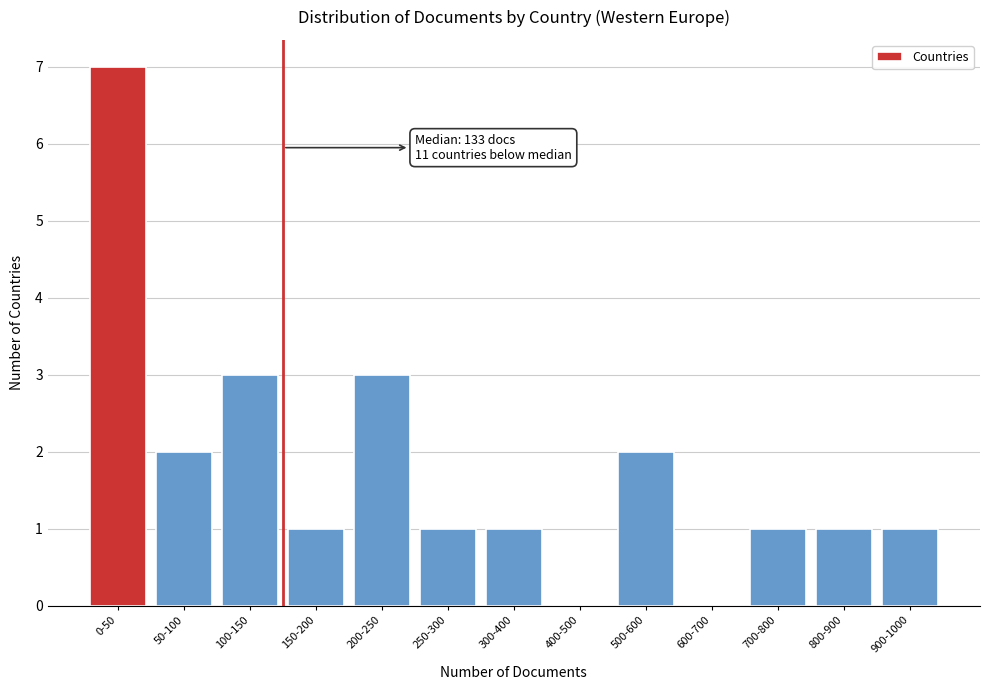

Reading left to right, transcribe all the data shown in this chart.

0-50=7	50-100=2	100-150=3	150-200=1	200-250=3	250-300=1	300-400=1	400-500=0	500-600=2	600-700=0	700-800=1	800-900=1	900-1000=1